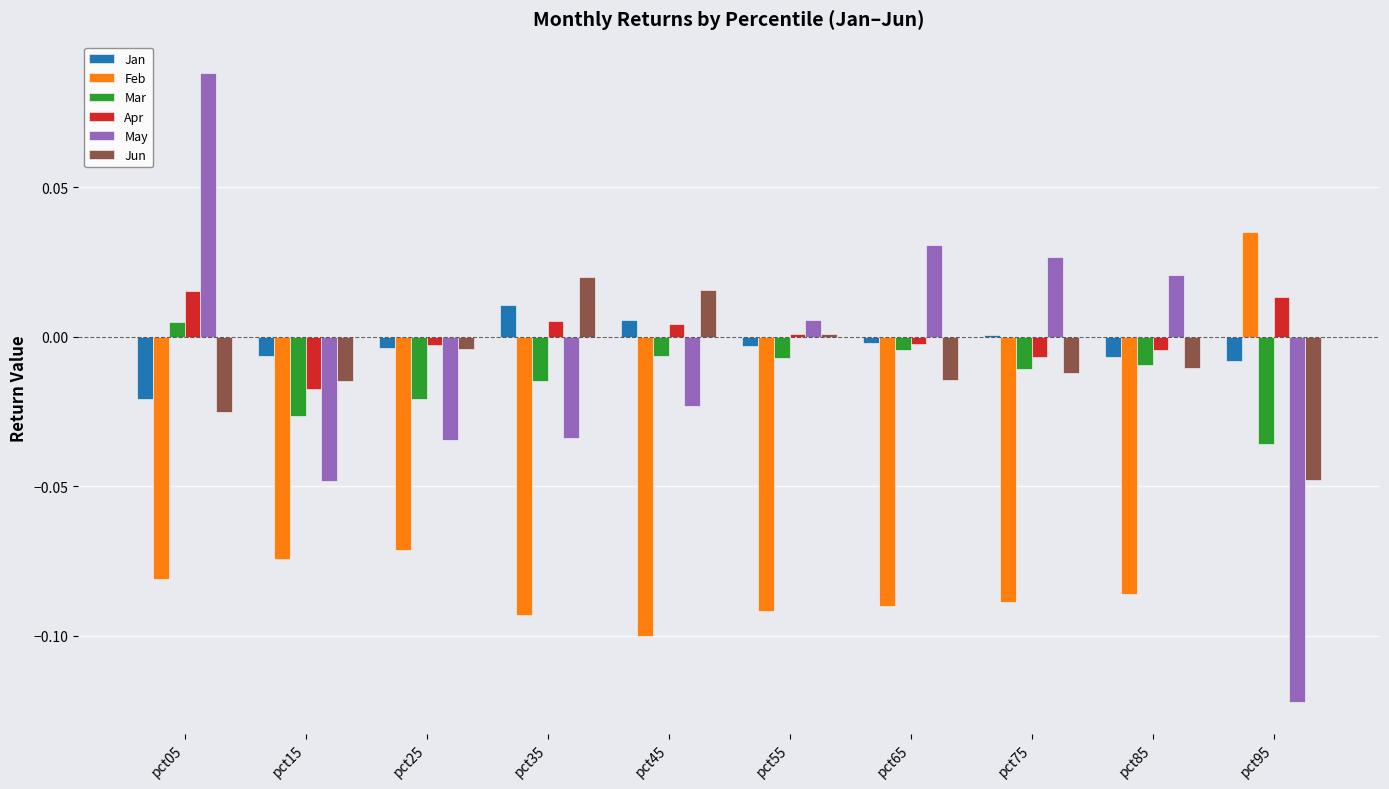

True or false: Jan has a value of -0.0 at pct25.

True